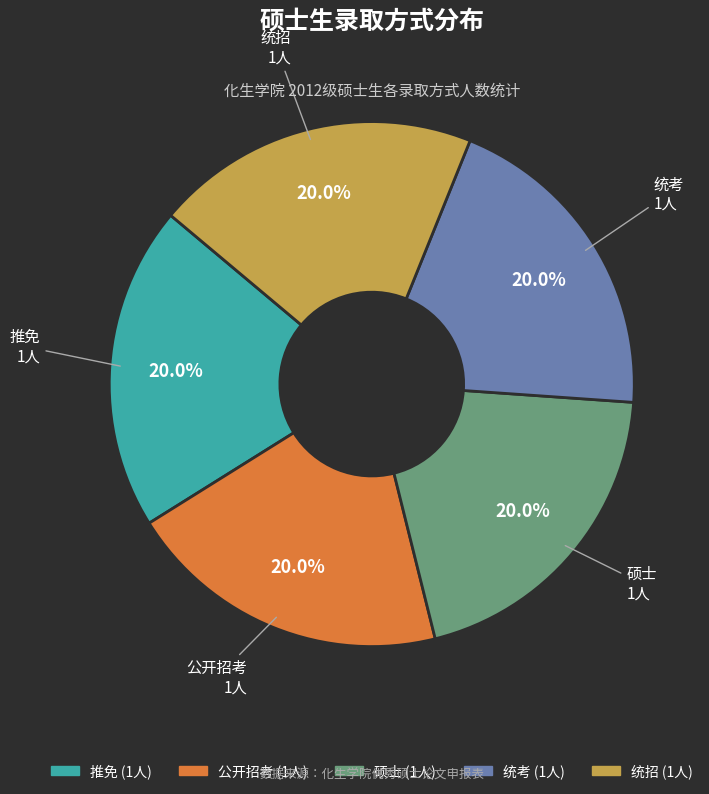

Is there any slice that represents more than half of the pie?

No